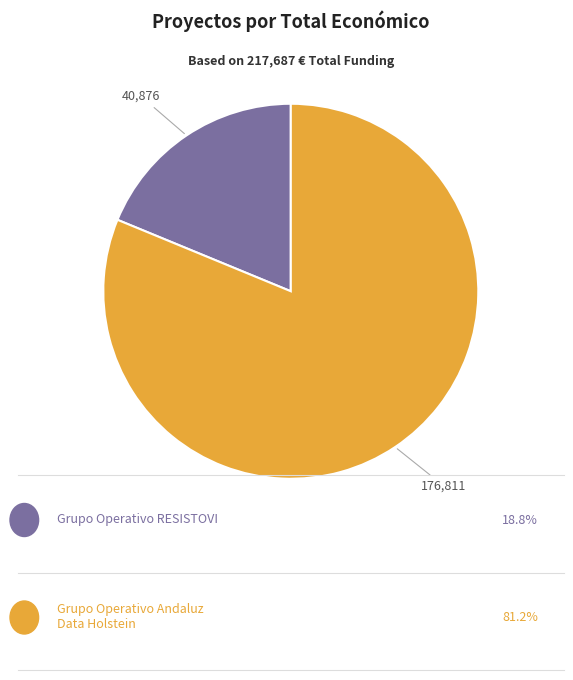

Is there any slice that represents more than half of the pie?

Yes